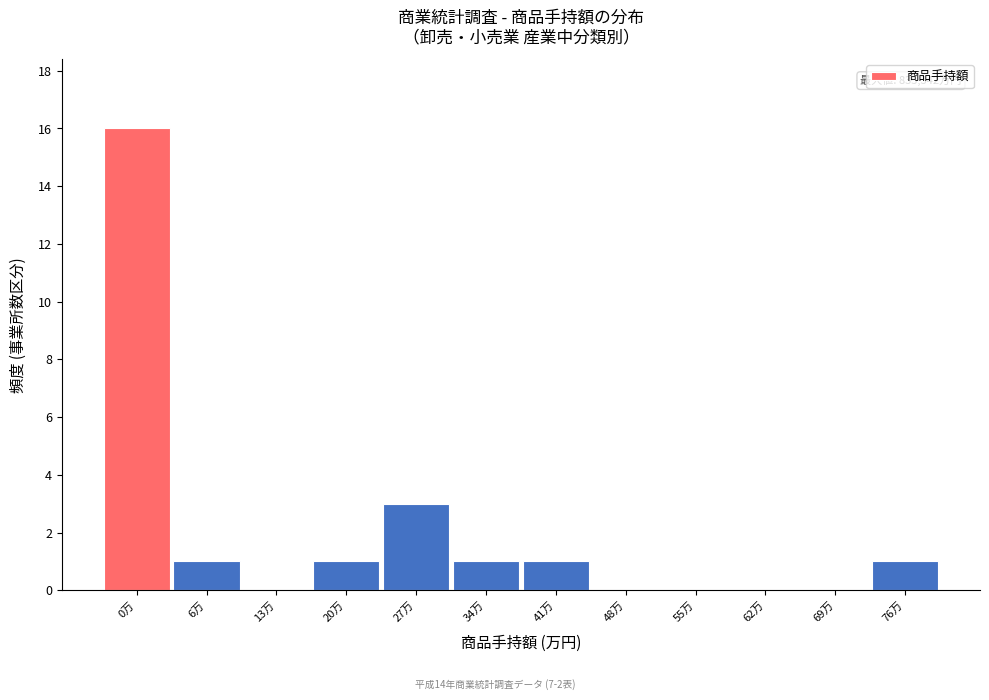

Reading right to left, what are all the values shown in this chart?

76万=1	69万=0	62万=0	55万=0	48万=0	41万=1	34万=1	27万=3	20万=1	13万=0	6万=1	0万=16